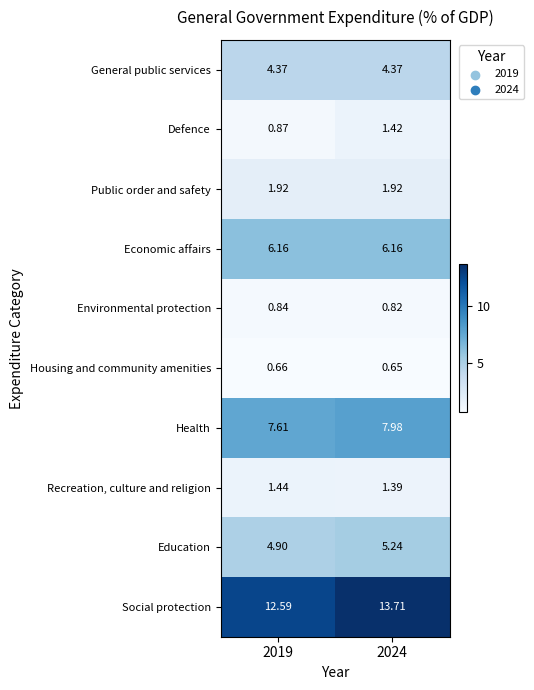

What is the total value across all series at 2024?

43.7